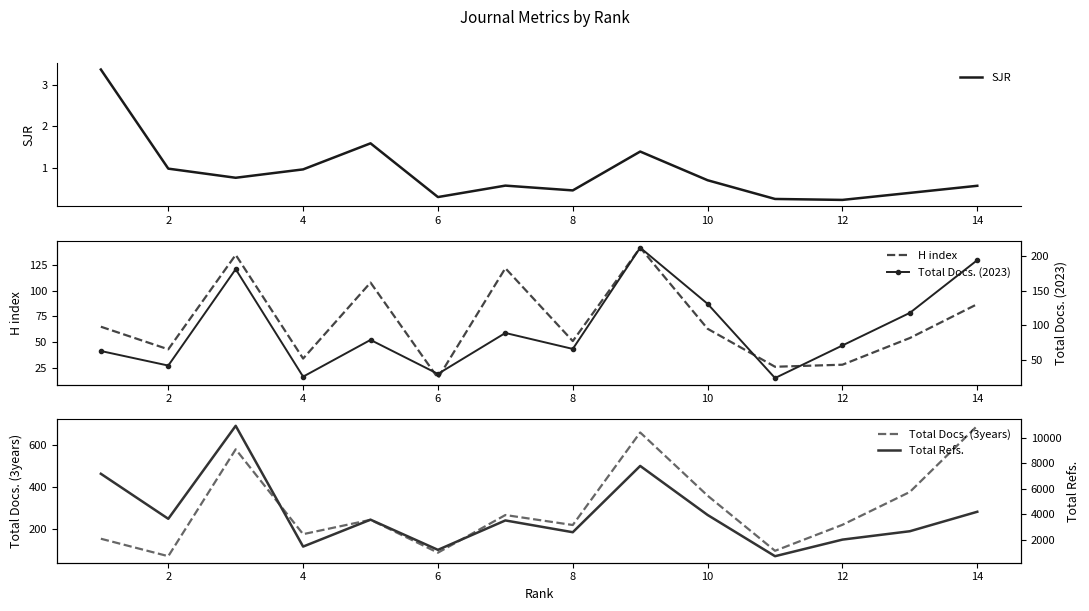

Reading left to right, transcribe all the data shown in this chart.

SJR: 3.4	1.0	0.8	1.0	1.6	0.3	0.6	0.5	1.4	0.7	0.2	0.2	0.4	0.6
H index: 65.0	43.0	135.0	34.0	108.0	15.0	122.0	51.0	142.0	63.0	26.0	28.0	54.0	87.0
Total Docs. (3years): 151.0	67.0	581.0	173.0	242.0	84.0	265.0	217.0	662.0	358.0	93.0	218.0	376.0	694.0
Total Docs. (2023): 63.0	42.0	181.0	26.0	79.0	30.0	89.0	66.0	212.0	131.0	24.0	71.0	118.0	194.0
Total Refs.: 7185.0	3651.0	10949.0	1471.0	3583.0	1215.0	3523.0	2598.0	7801.0	3951.0	716.0	2018.0	2676.0	4204.0